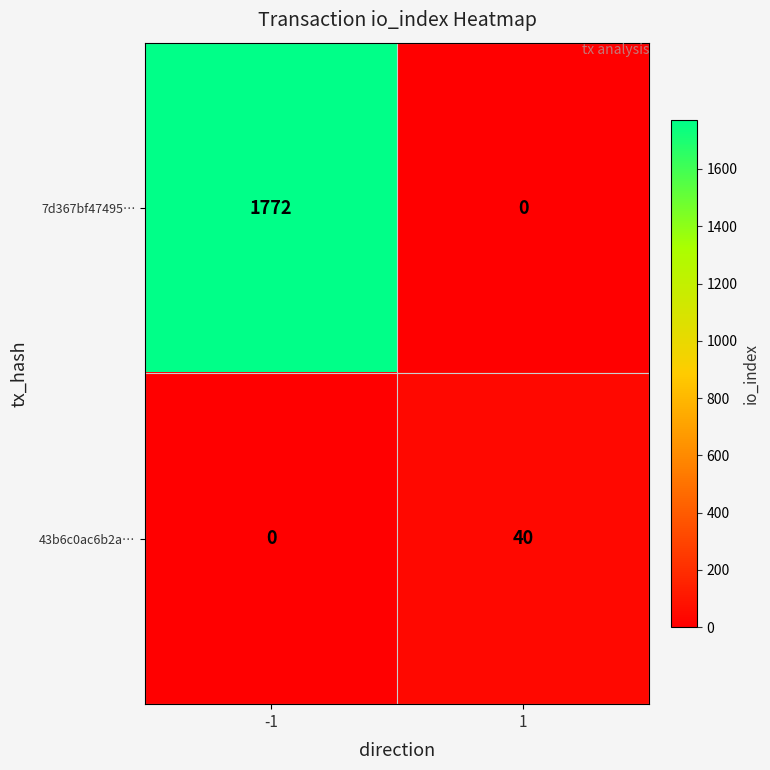

At 1, list the series in order from smallest to largest.

7d367bf47495…, 43b6c0ac6b2a…